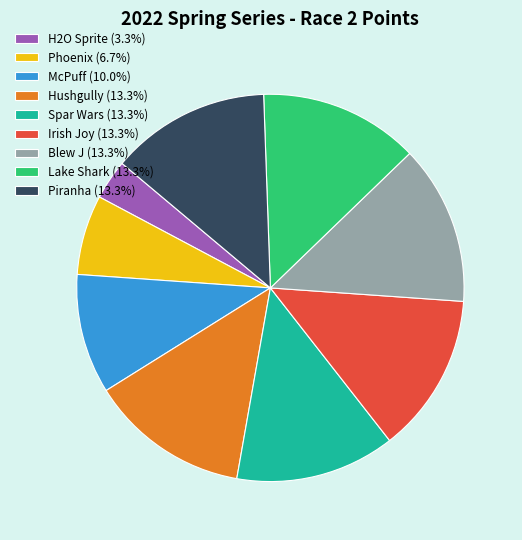

Is the sum of Spar Wars (13.3%) and H2O Sprite (3.3%) greater than half?

No